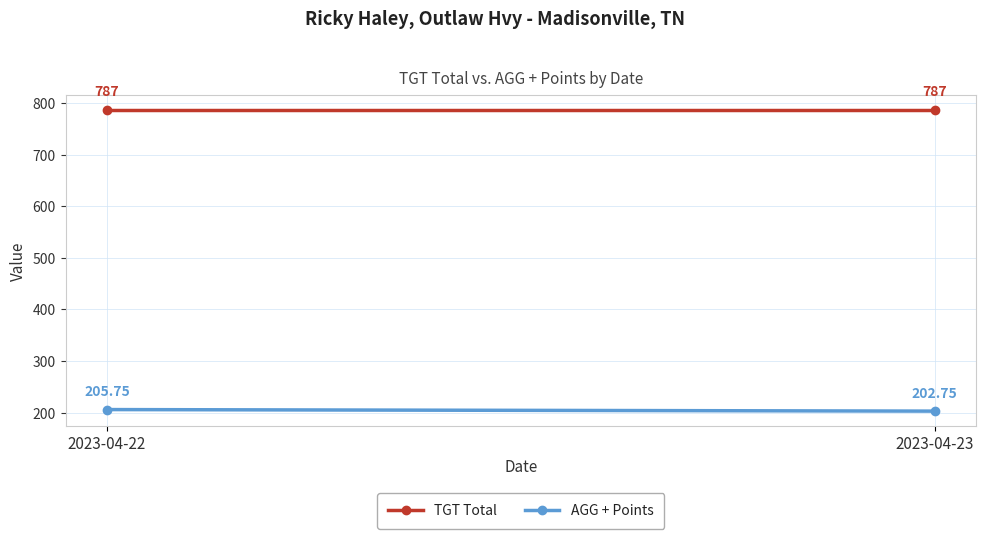

At how many categories does at least one series exceed 310?

2